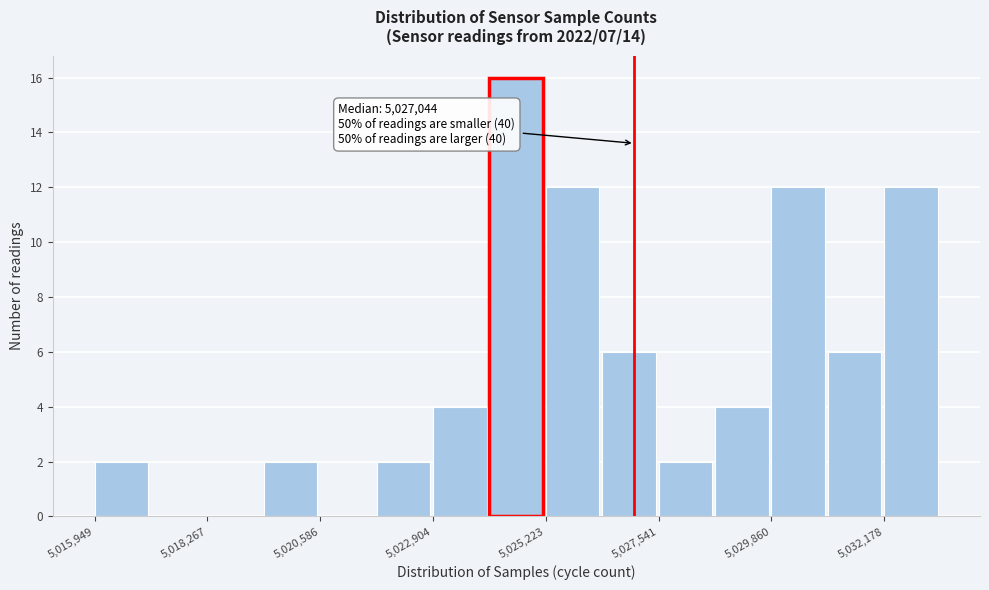

Read against the x-axis, roughly where is the centre of the tallest bar?

5024500